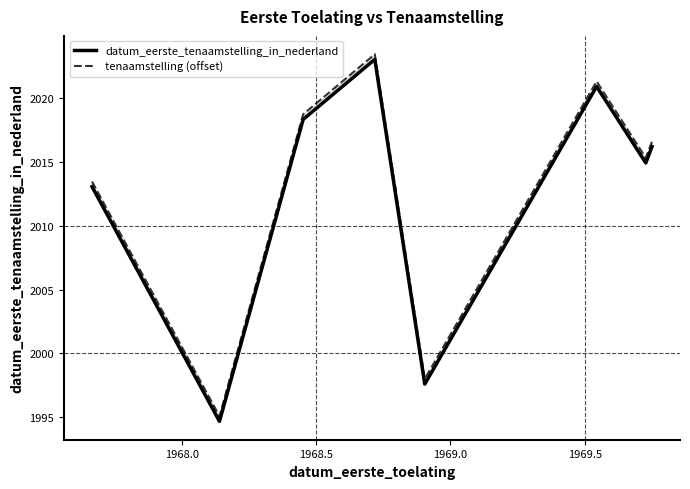

True or false: datum_eerste_tenaamstelling_in_nederland and tenaamstelling (offset) cross at least once.

False